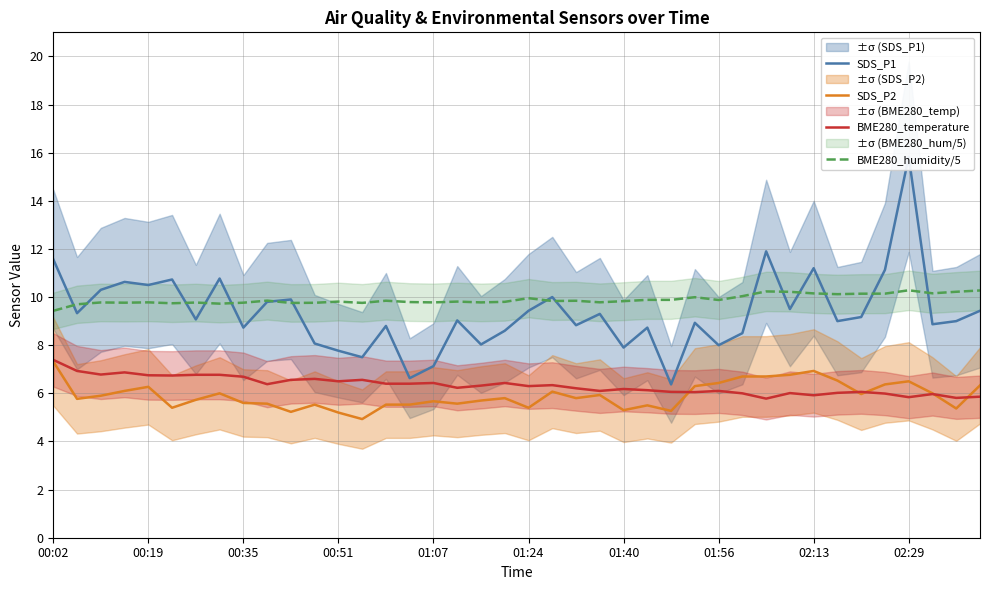

What are all the series names shown in the legend?

SDS_P1, SDS_P2, BME280_temperature, BME280_humidity/5